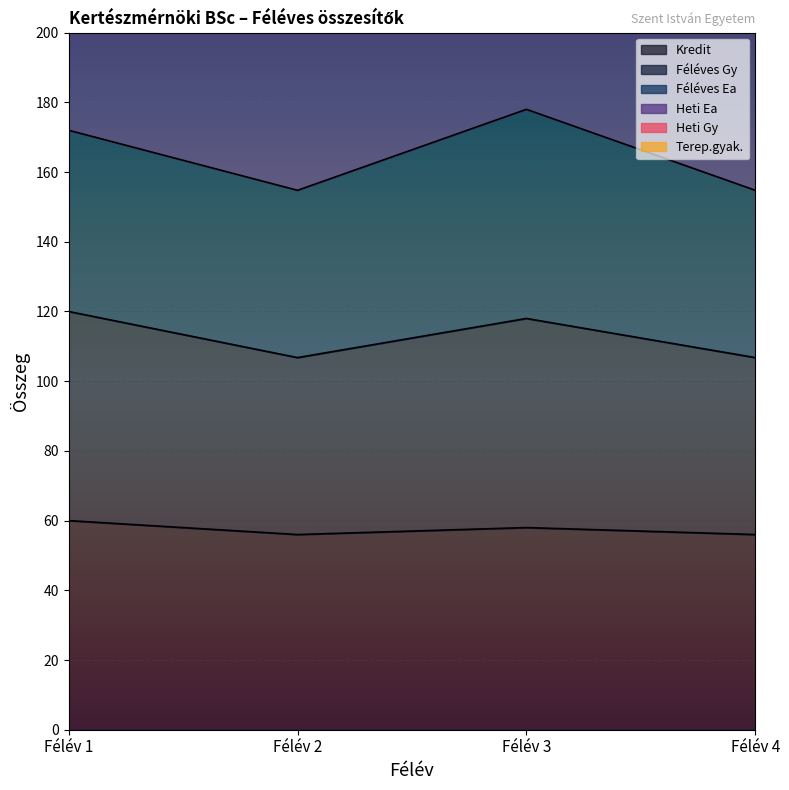

Where is the first local maximum for Kredit?

Félév 3